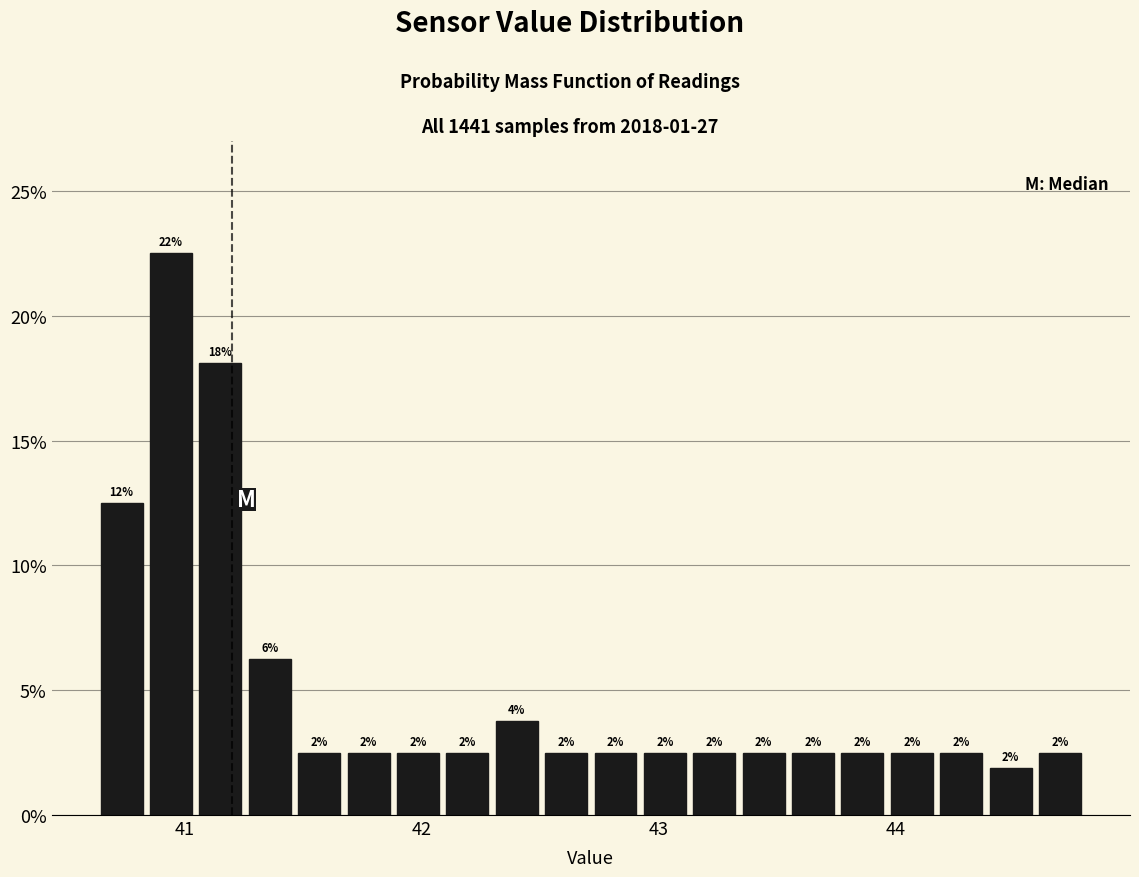

Read against the x-axis, roughly where is the centre of the tallest bar?

40.9